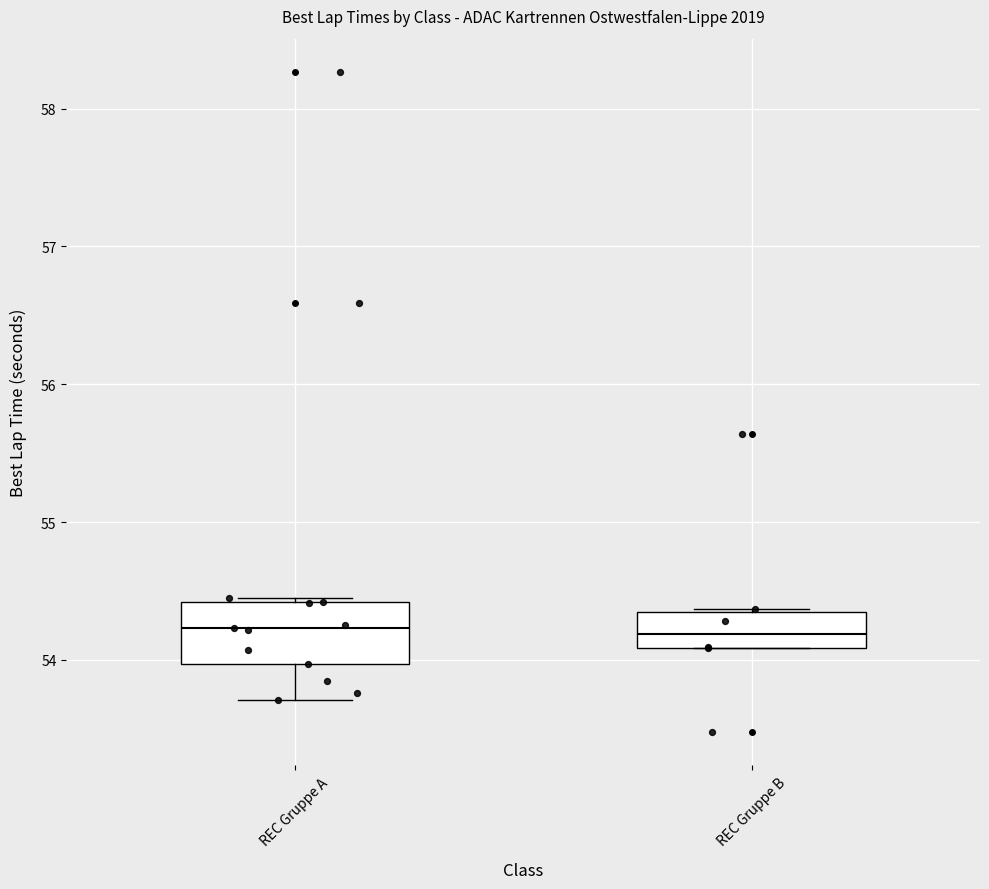

Reading left to right, read every box against the y-axis: the position of its median line, the range the box covers, and the ends of its whiskers. The values are not printed on the chart, so give them approximately, as read against the axis.

REC Gruppe A: median 54.2, box 54.0 to 54.4, whiskers 53.7 to 54.5
REC Gruppe B: median 54.2, box 54.1 to 54.3, whiskers 54.1 to 54.4